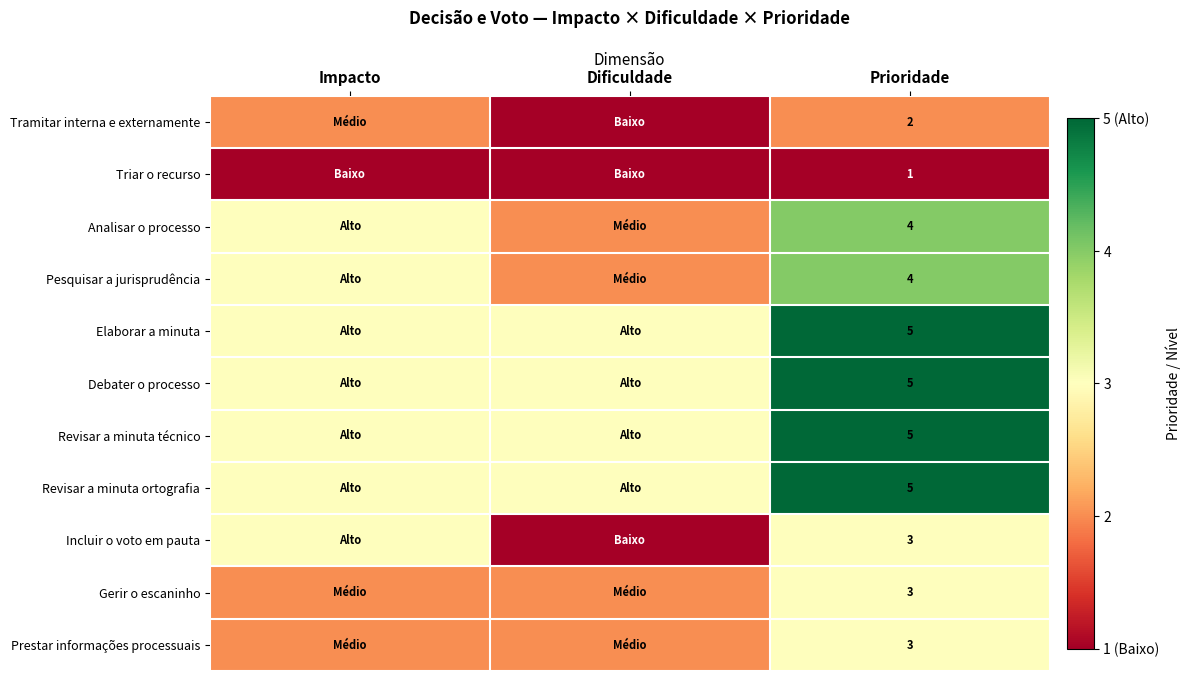

True or false: Debater o processo has a value of 2 at Prioridade.

False